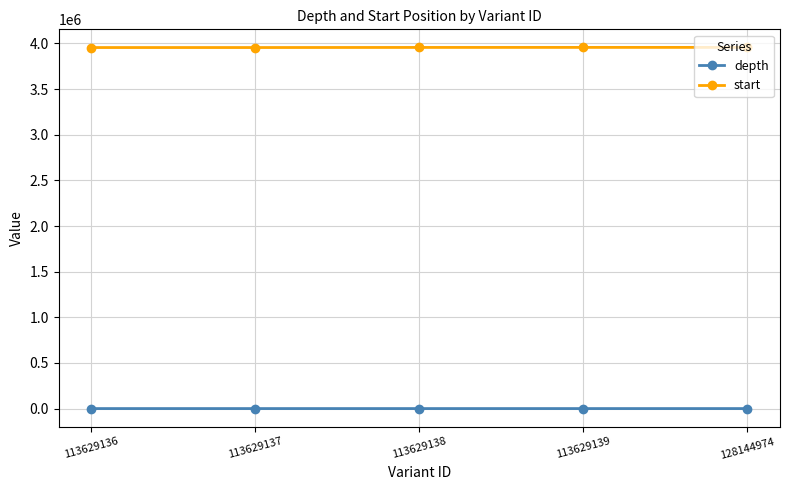

What is the maximum value for start?

3956965